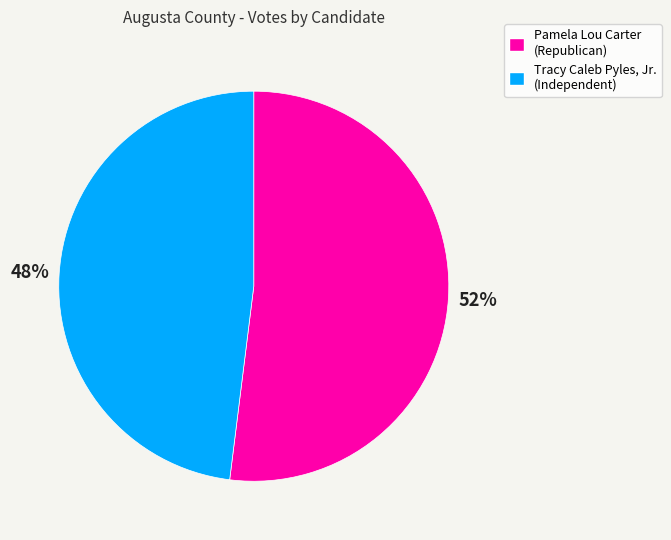

Count the number of slices in the pie.

2